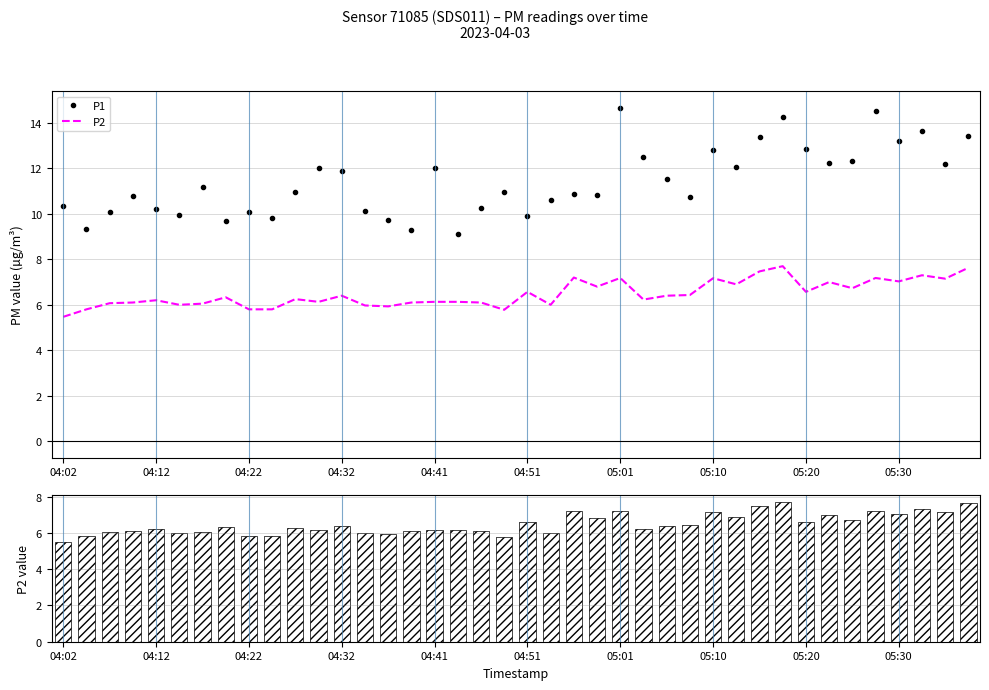

What position from the right is 26?

14